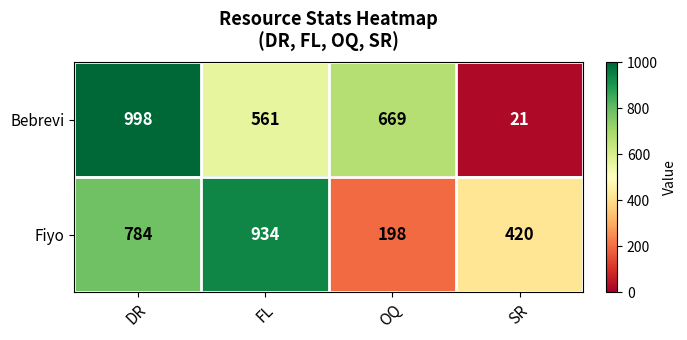

The Fiyo series shows 784 at DR. True or false?

True